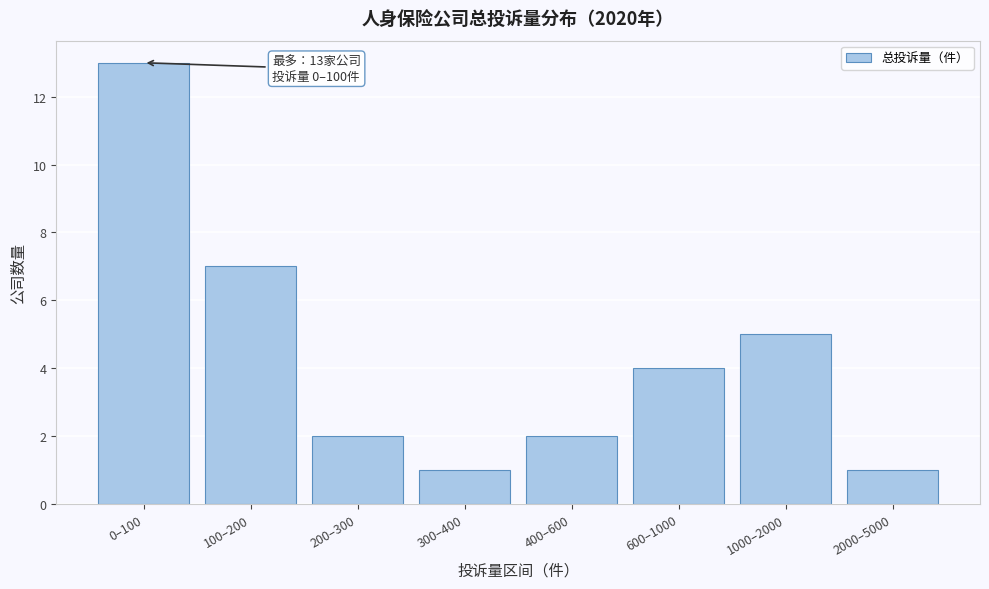

Reading right to left, transcribe all the data shown in this chart.

1	5	4	2	1	2	7	13